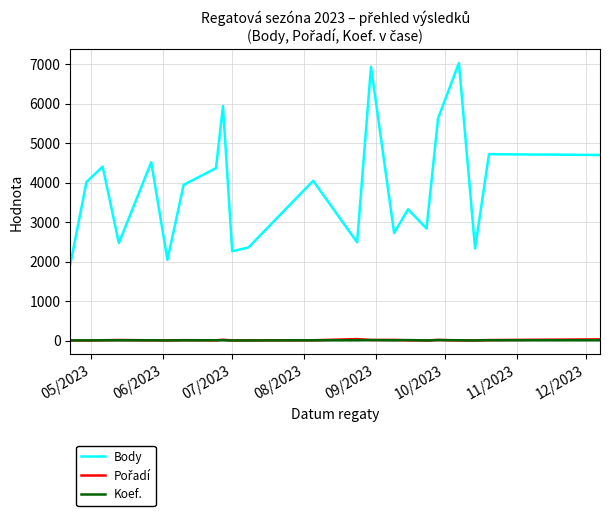

Which series has the largest total across all categories?

Body